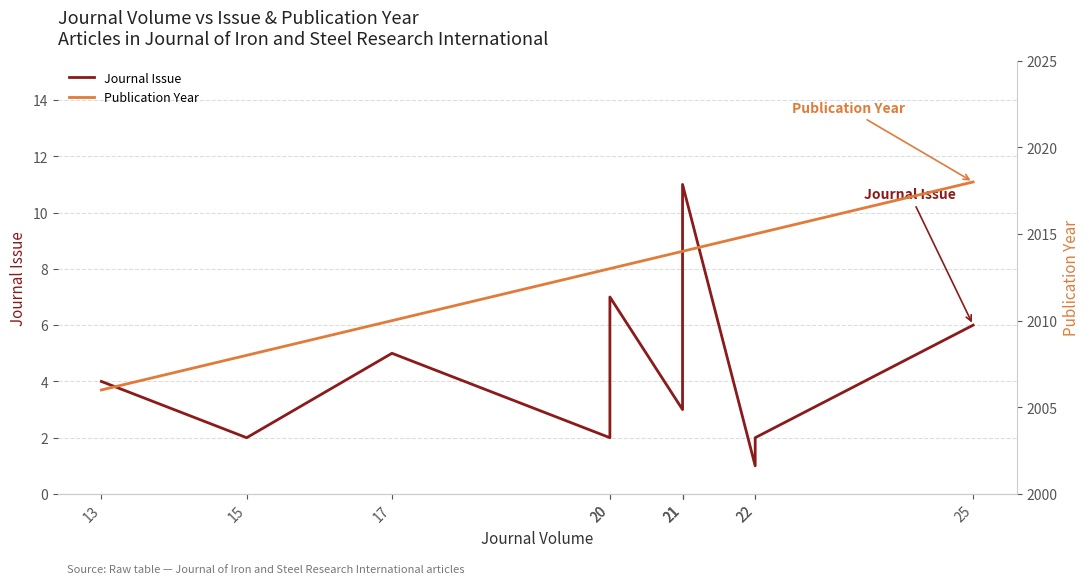

Between 17 and 21, which series saw the biggest shift?

Publication Year